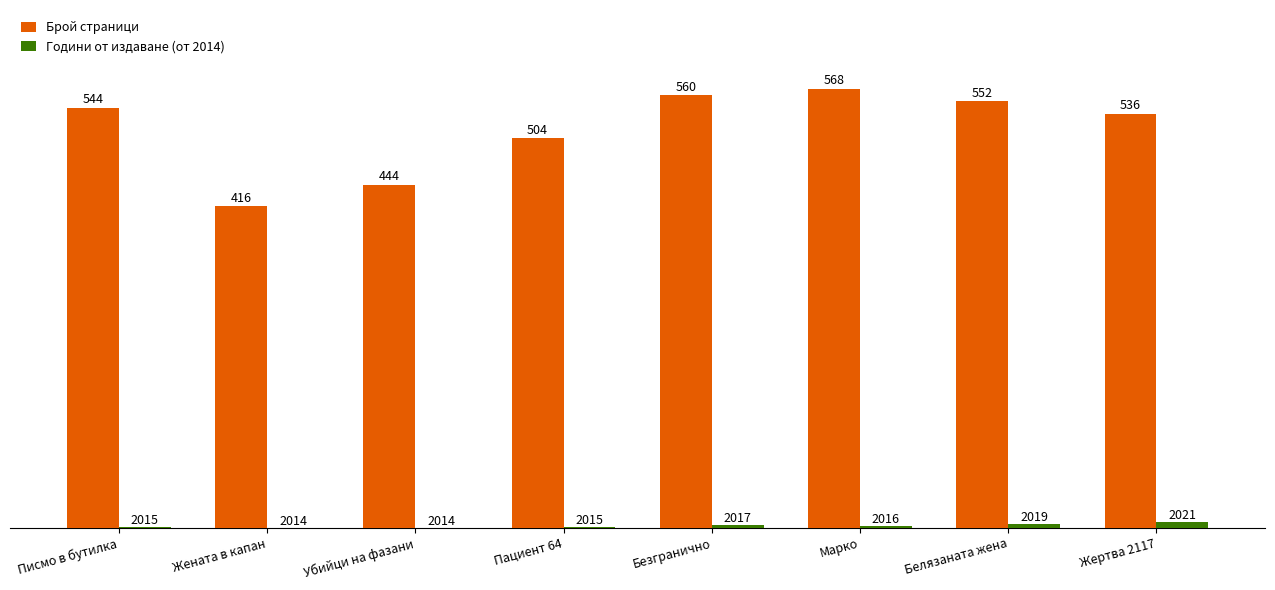

How many distinct data groups are displayed?

2